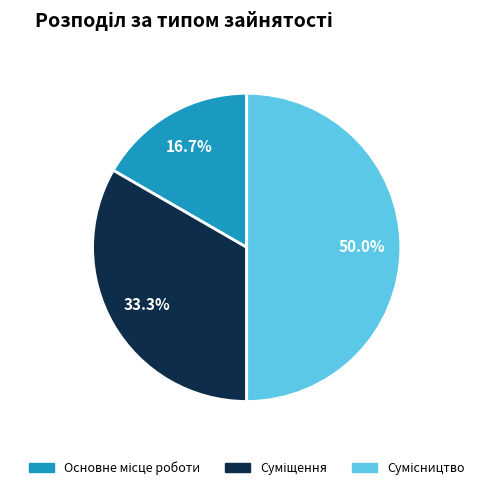

To the nearest percent, what percentage of the pie is Основне місце роботи?

17%